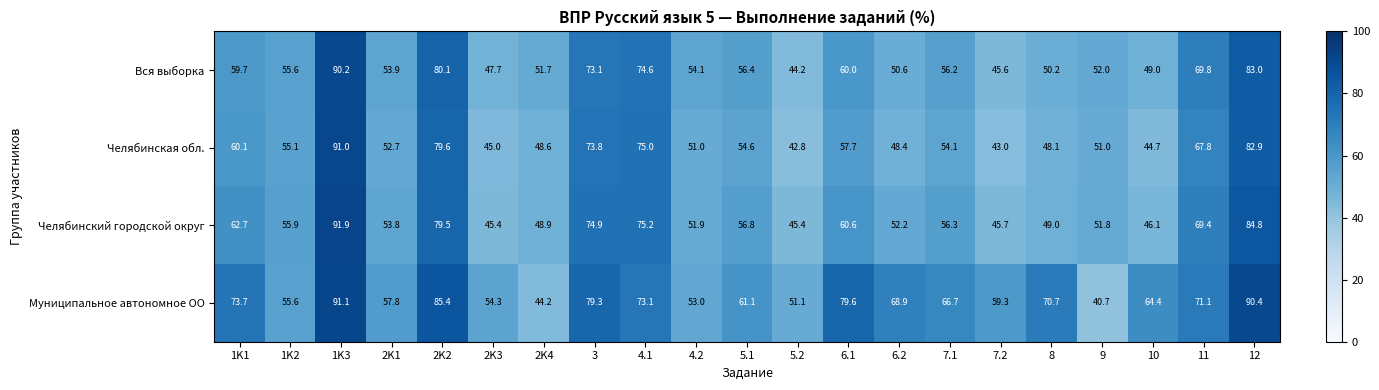

At which category is the sum across all series the highest?

1K3